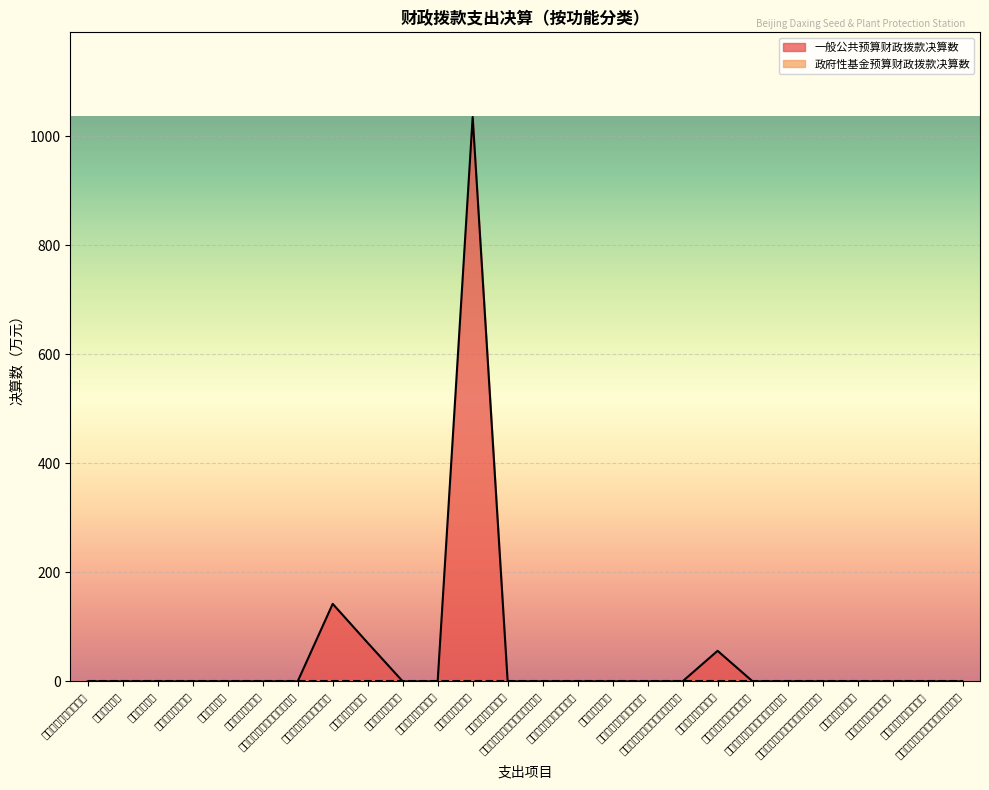

Reading left to right, list all the values displayed in this chart.

一、一般公共服务支出=0.0	二、外交支出=0.0	三、国防支出=0.0	四、公共安全支出=0.0	五、教育支出=0.0	六、科学技术支出=0.0	七、文化旅游体育与传媒支出=0.0	八、社会保障和就业支出=142.2	九、卫生健康支出=70.7	十、节能环保支出=0.0	十一、城乡社区支出=0.0	十二、农林水支出=1035.7	十三、交通运输支出=0.0	十四、资源勘探工业信息等支出=0.0	十五、商业服务业等支出=0.0	十六、金融支出=0.0	十七、援助其他地区支出=0.0	十八、自然资源海洋气象等支出=0.0	十九、住房保障支出=56.0	二十、粮油物资储备支出=0.0	二十一、国有资本经营预算支出=0.0	二十二、灾害防治及应急管理支出=0.0	二十三、其他支出=0.0	二十四、债务还本支出=0.0	二十五、债务付息支出=0.0	二十六、抗疫特别国债安排的支出=0.0